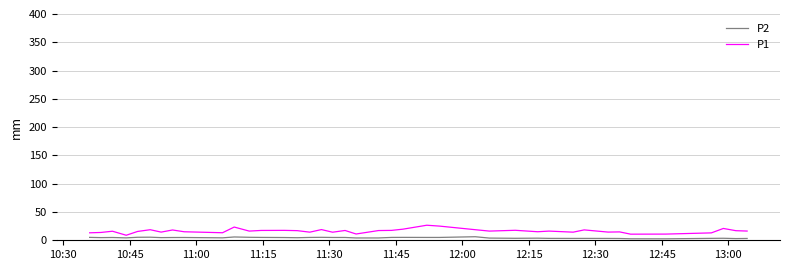

Which series has the widest spread of values?

P1